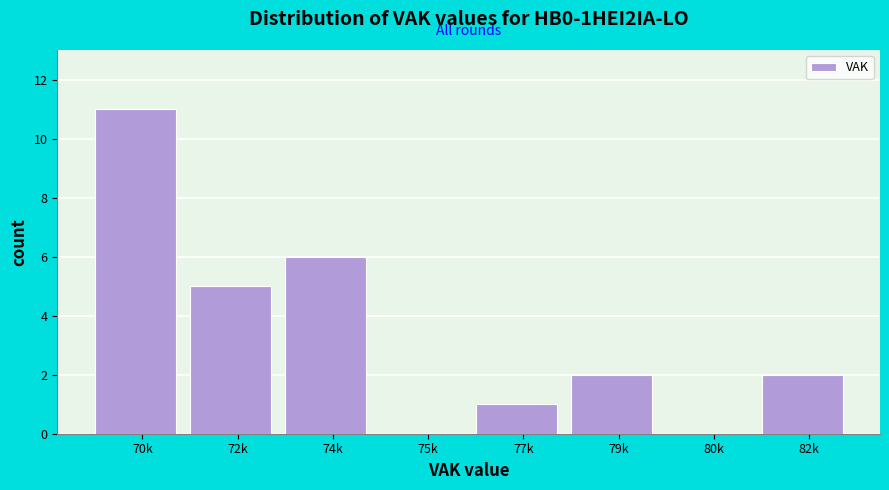

Reading right to left, transcribe all the data shown in this chart.

82k=2	80k=0	79k=2	77k=1	75k=0	74k=6	72k=5	70k=11